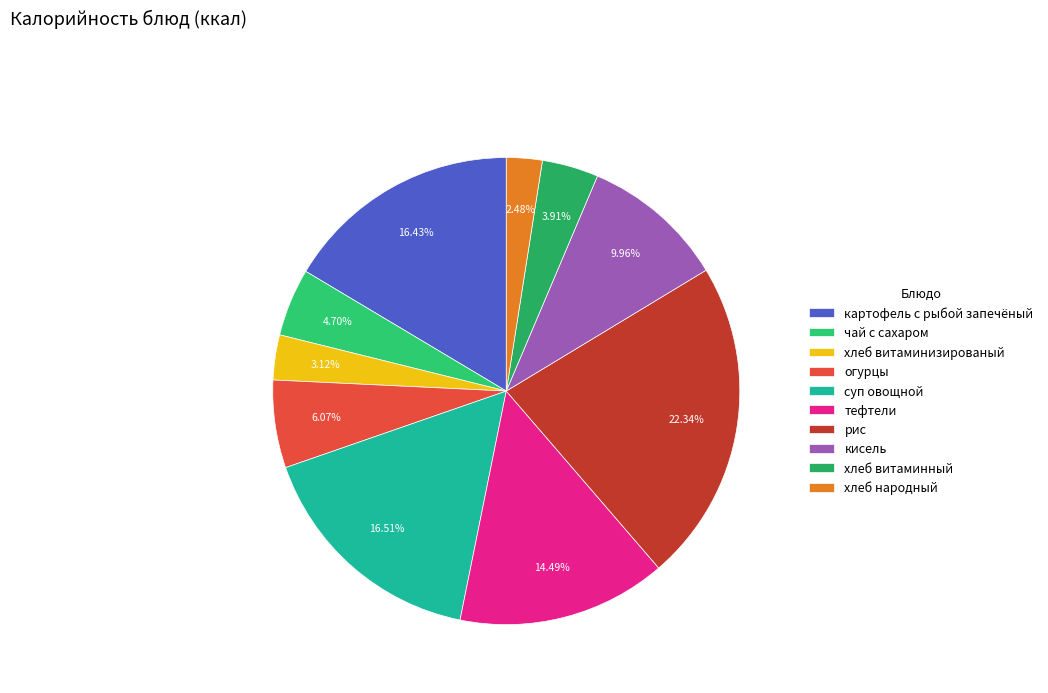

How many segments does this pie chart have?

10